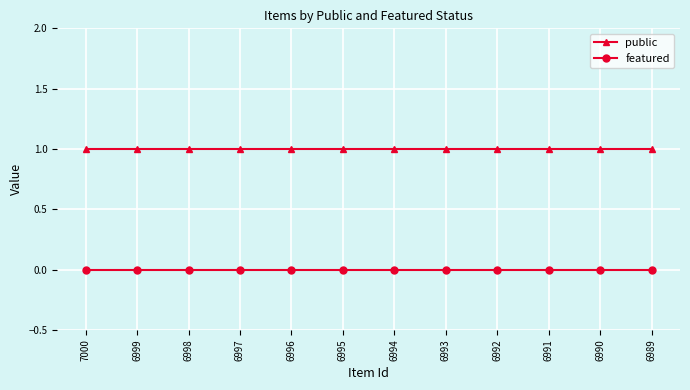

At 6992, list the series in order from smallest to largest.

featured, public